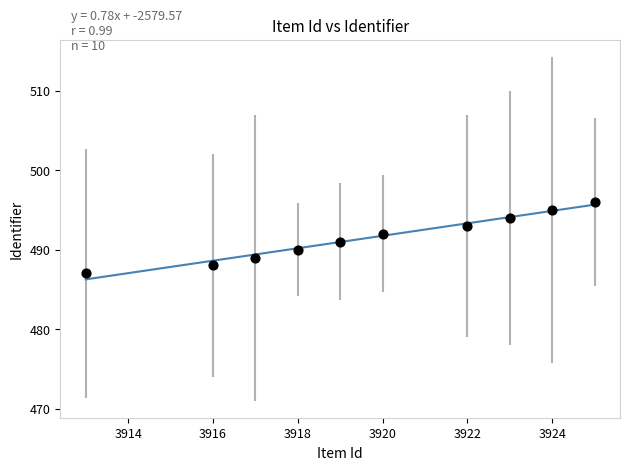

What is the range of Y values (max minus min)?

9